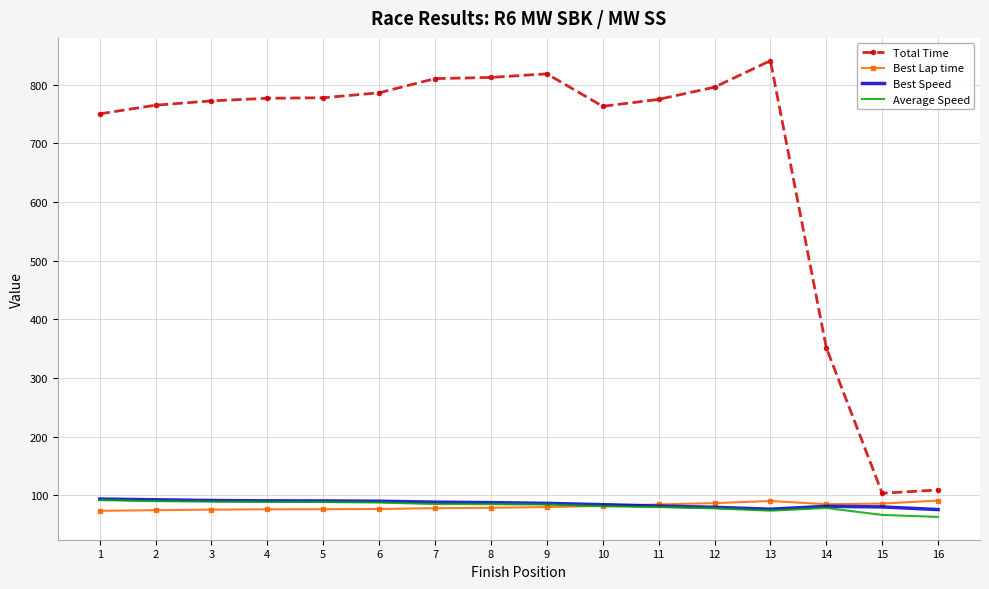

What is the difference between the highest and lowest values at 1?

676.9